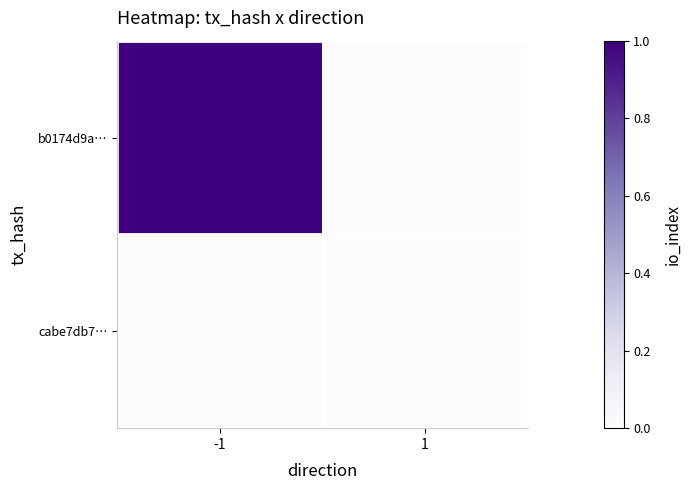

Which series has the largest range (max minus min)?

b0174d9a…